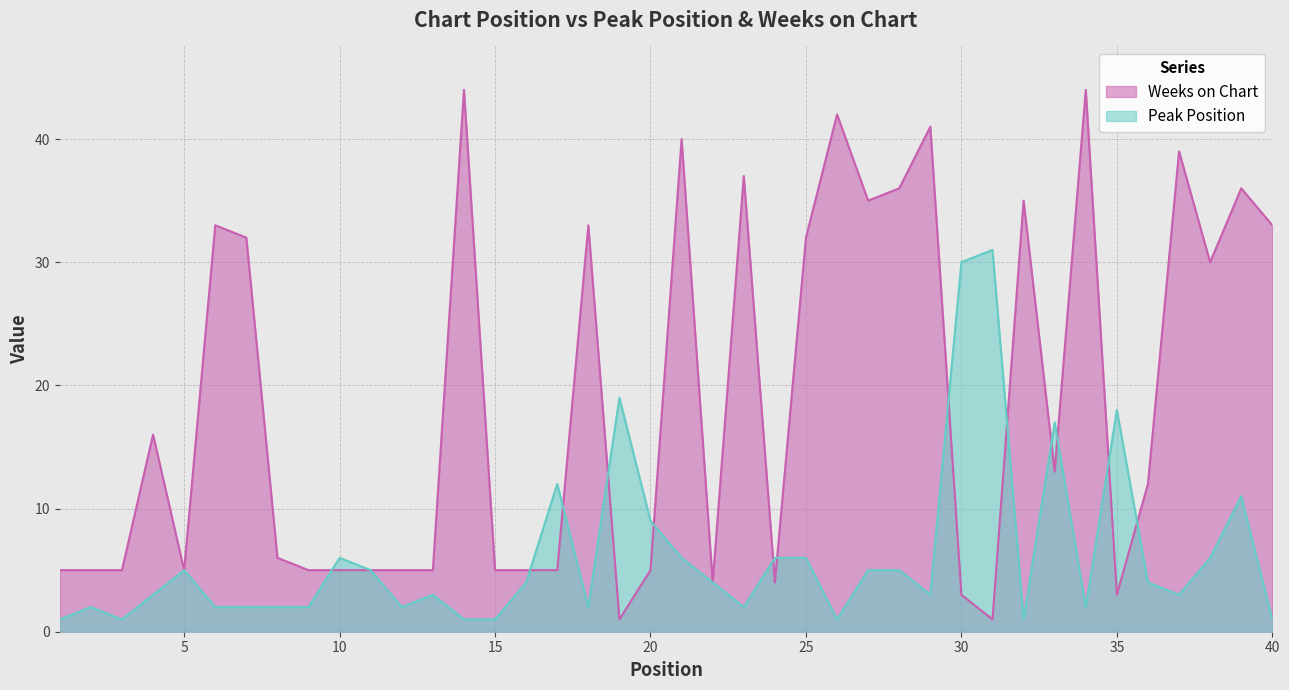

What is the sum of the Weeks on Chart values at 39 and 40?

69